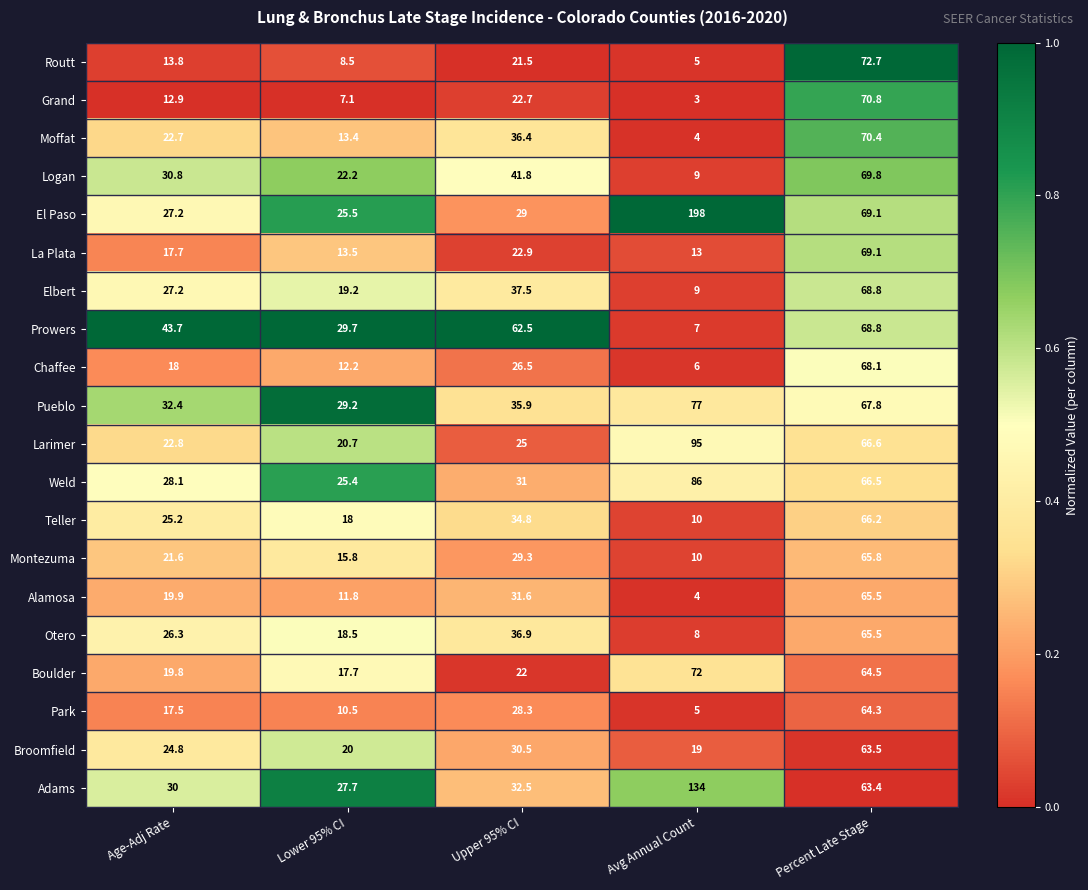

Where is Montezuma nearest to the value 37?

Upper 95% CI